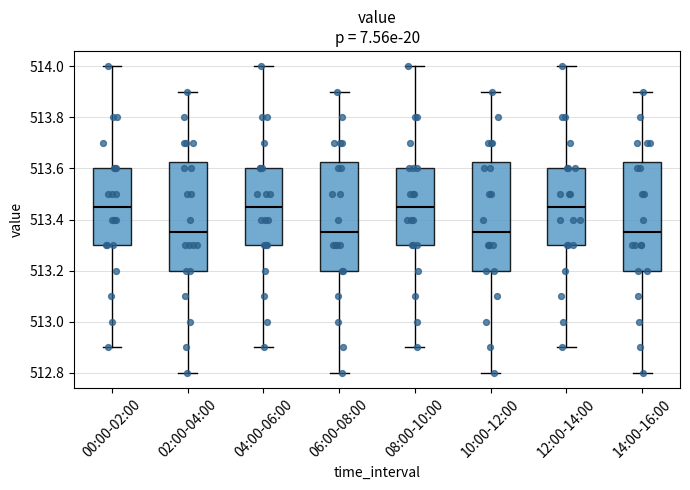

Reading left to right, read every box against the y-axis: the position of its median line, the range the box covers, and the ends of its whiskers. The values are not printed on the chart, so give them approximately, as read against the axis.

00:00-02:00: median 513.46, box 513.30 to 513.60, whiskers 512.90 to 514.00
02:00-04:00: median 513.36, box 513.20 to 513.62, whiskers 512.80 to 513.90
04:00-06:00: median 513.46, box 513.30 to 513.60, whiskers 512.90 to 514.00
06:00-08:00: median 513.36, box 513.20 to 513.62, whiskers 512.80 to 513.90
08:00-10:00: median 513.46, box 513.30 to 513.60, whiskers 512.90 to 514.00
10:00-12:00: median 513.36, box 513.20 to 513.62, whiskers 512.80 to 513.90
12:00-14:00: median 513.46, box 513.30 to 513.60, whiskers 512.90 to 514.00
14:00-16:00: median 513.36, box 513.20 to 513.62, whiskers 512.80 to 513.90